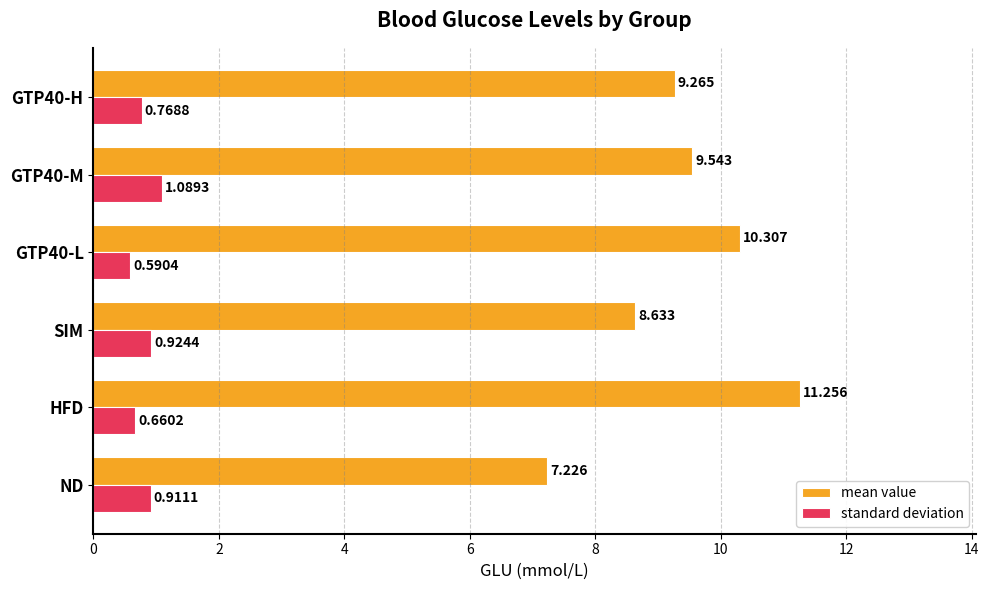

Which series has the widest spread of values?

mean value